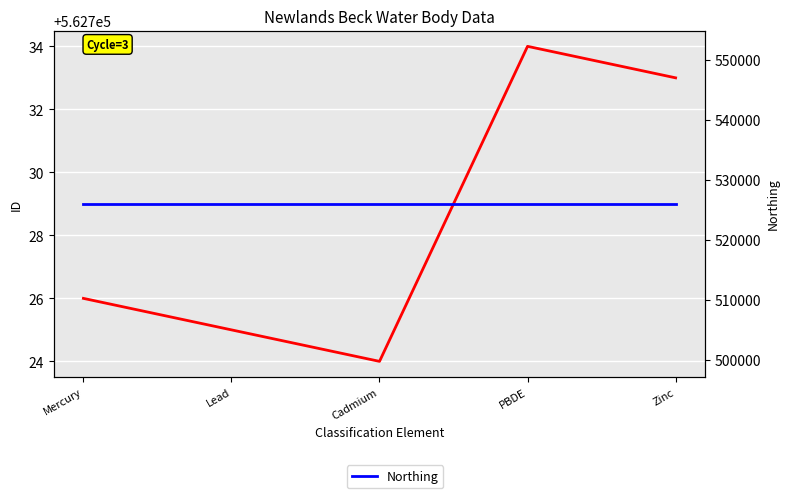

What is the minimum value for ID?

562724